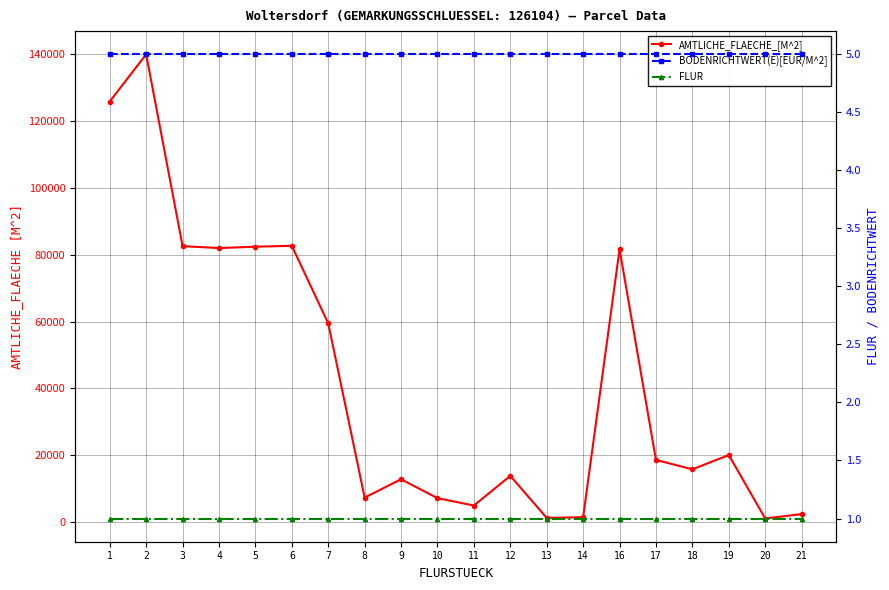

List the series in order of their peak value, highest first.

AMTLICHE_FLAECHE_[M^2], BODENRICHTWERT(E)[EUR/M^2], FLUR